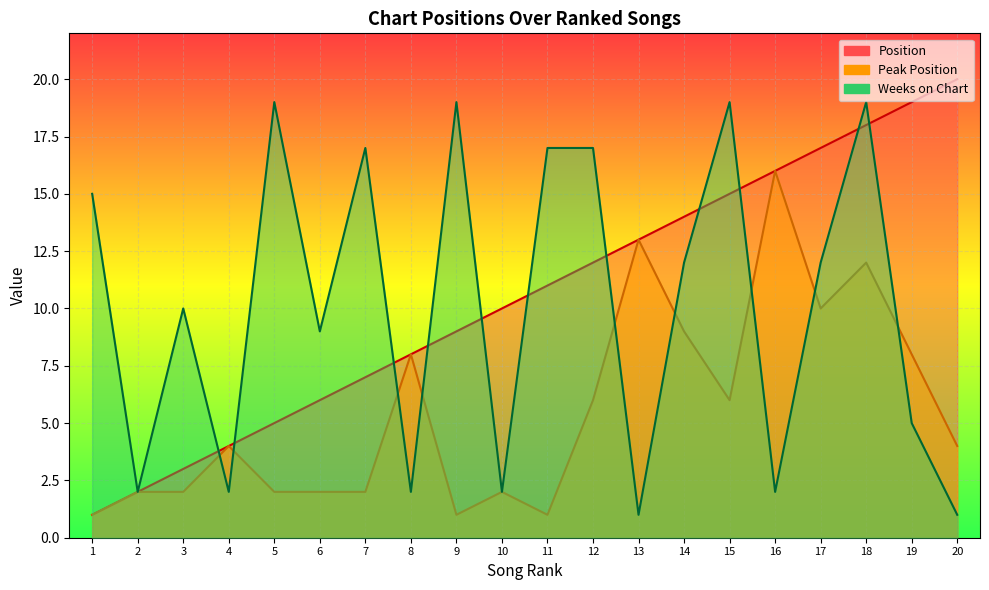

Reading left to right, what are all the values shown in this chart?

Position: 1	2	3	4	5	6	7	8	9	10	11	12	13	14	15	16	17	18	19	20
Peak Position: 1	2	2	4	2	2	2	8	1	2	1	6	13	9	6	16	10	12	8	4
Weeks on Chart: 15	2	10	2	19	9	17	2	19	2	17	17	1	12	19	2	12	19	5	1